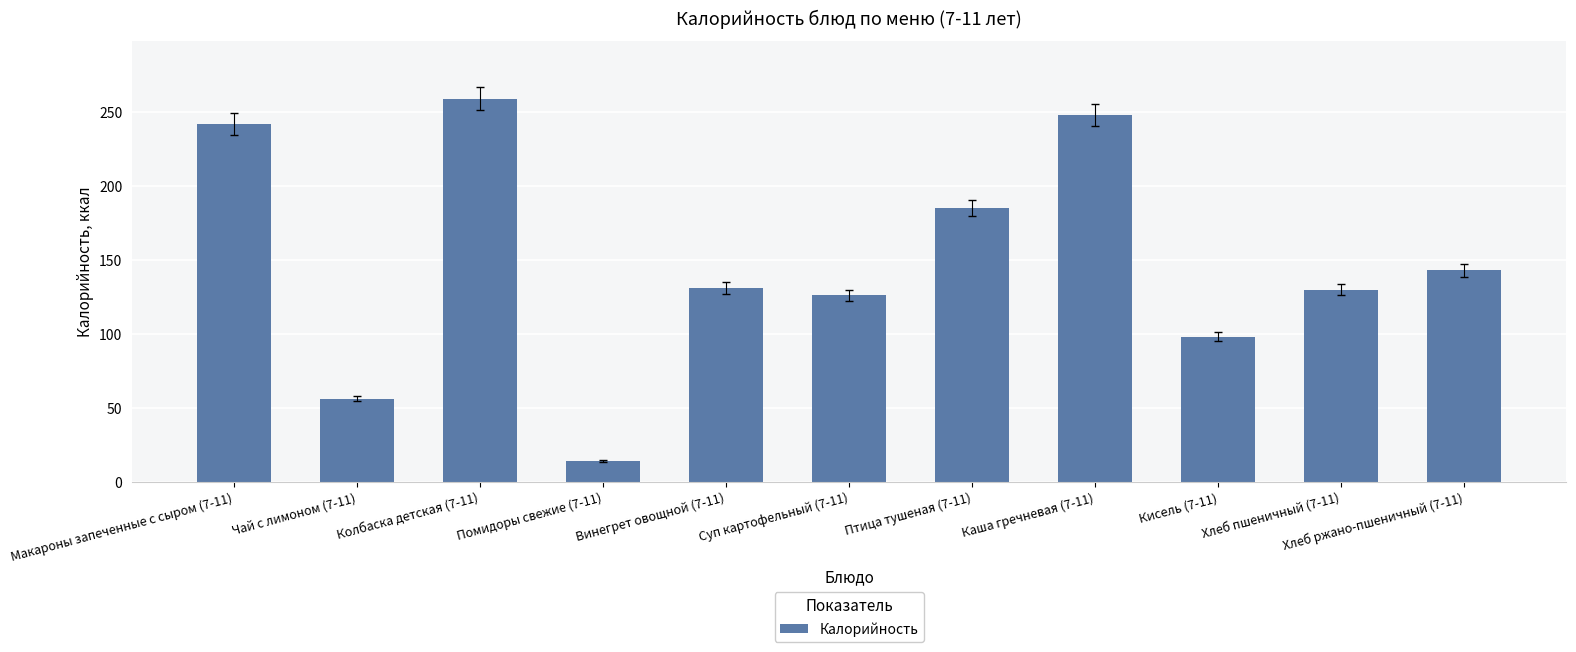

The value at Винегрет овощной (7-11) is 223. True or false?

False